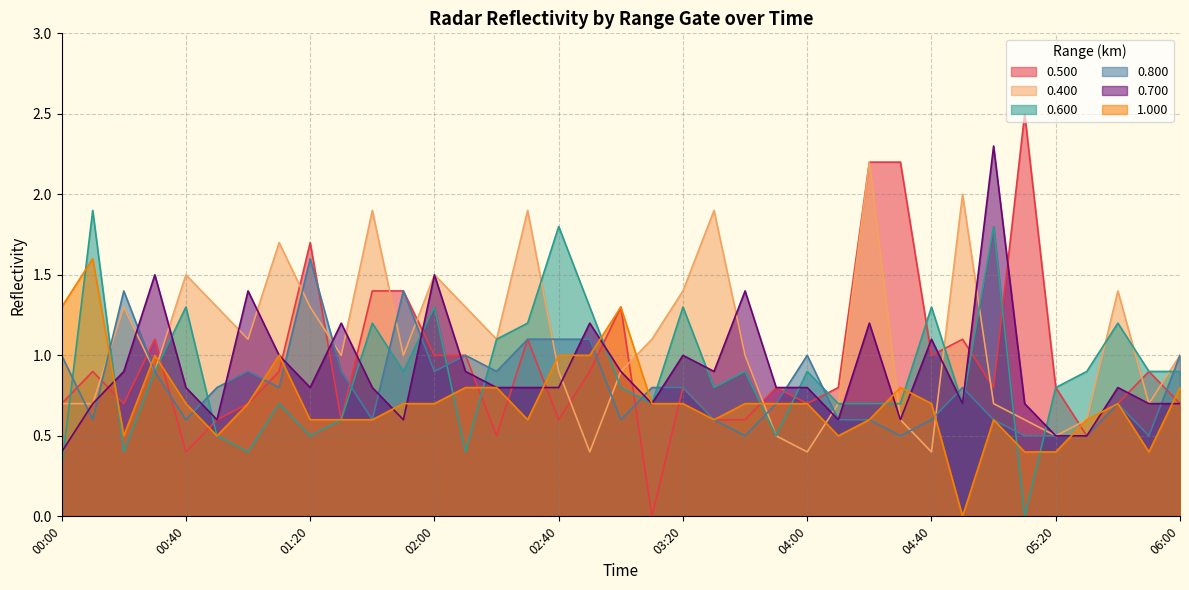

Which category has the highest value across all series?

05:10